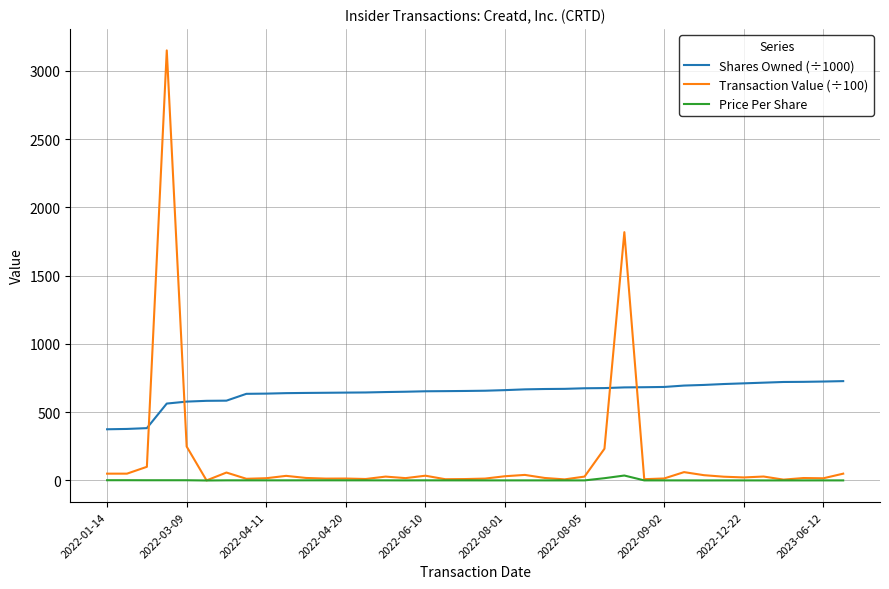

True or false: Transaction Value (÷100) and Shares Owned (÷1000) cross at least once.

True